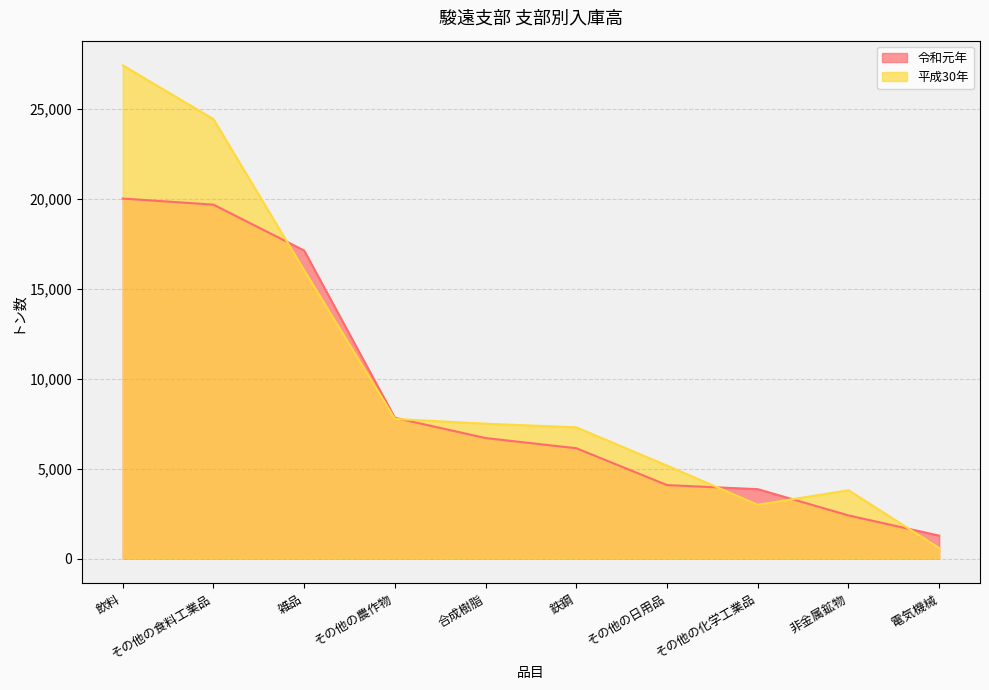

The value of 令和元年 at その他の日用品 is 6016. True or false?

False